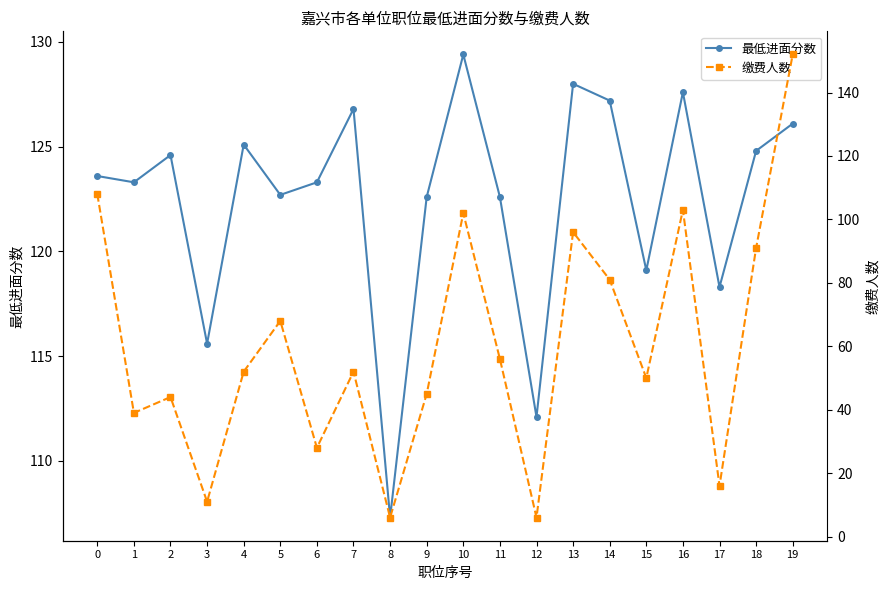

How many intersections are there between 最低进面分数 and 缴费人数?

1